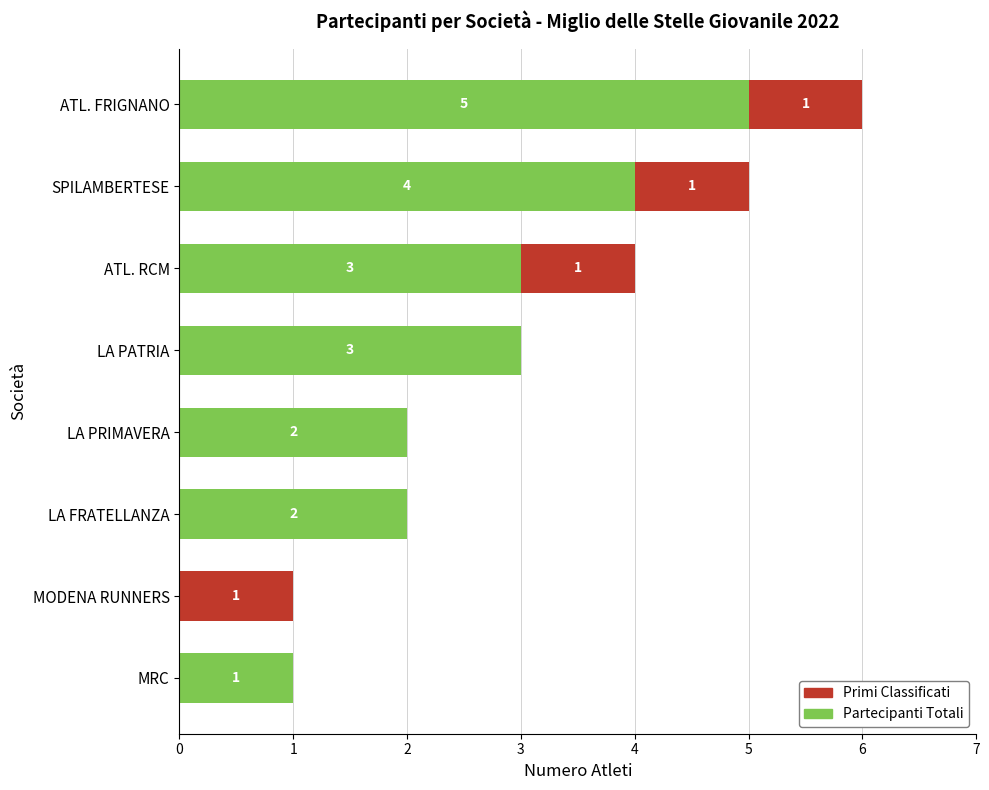

How many bars are there in each group?

2